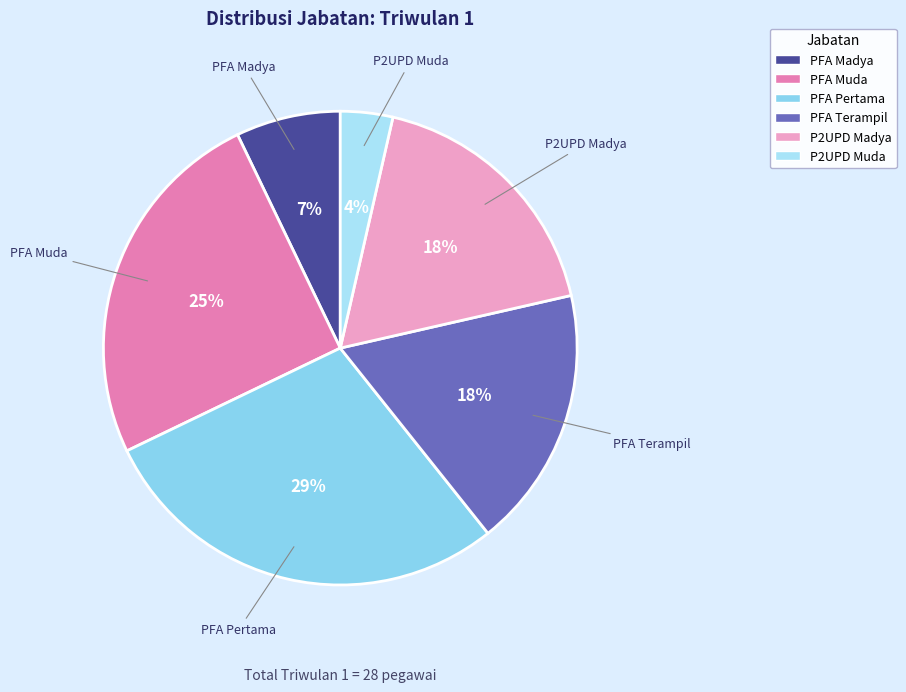

What percentage is the P2UPD Madya slice, to the nearest percent?

18%